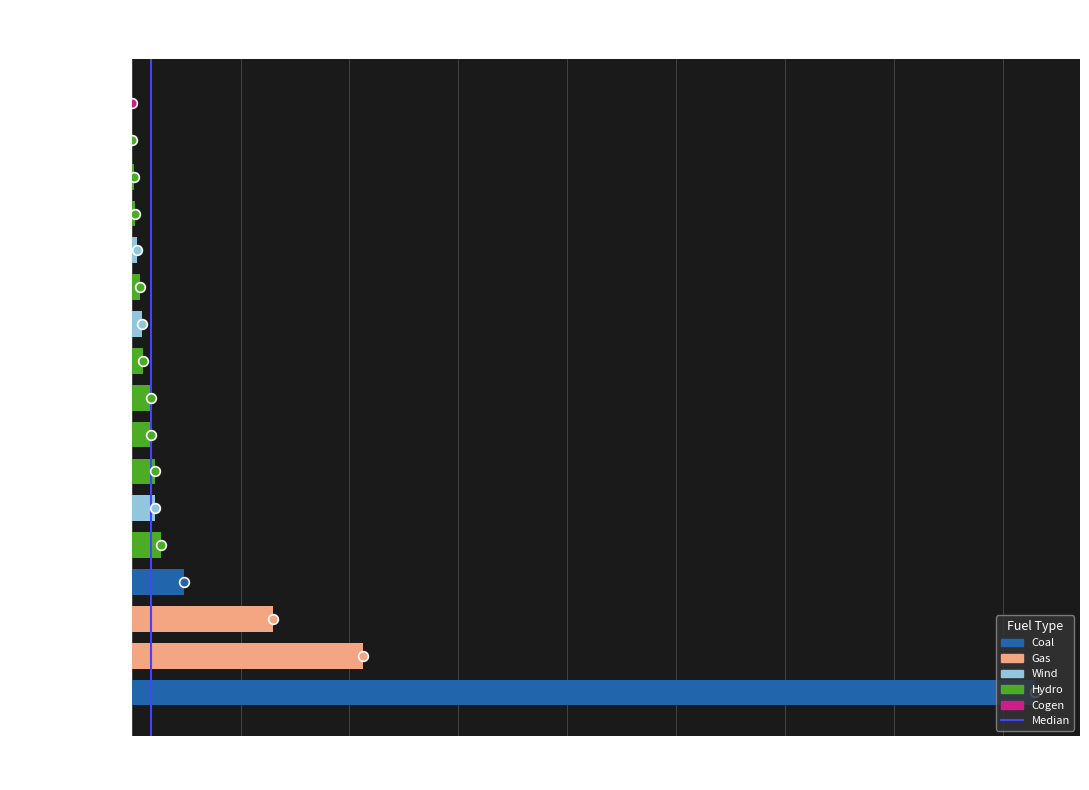

Are the bars horizontal?

Yes